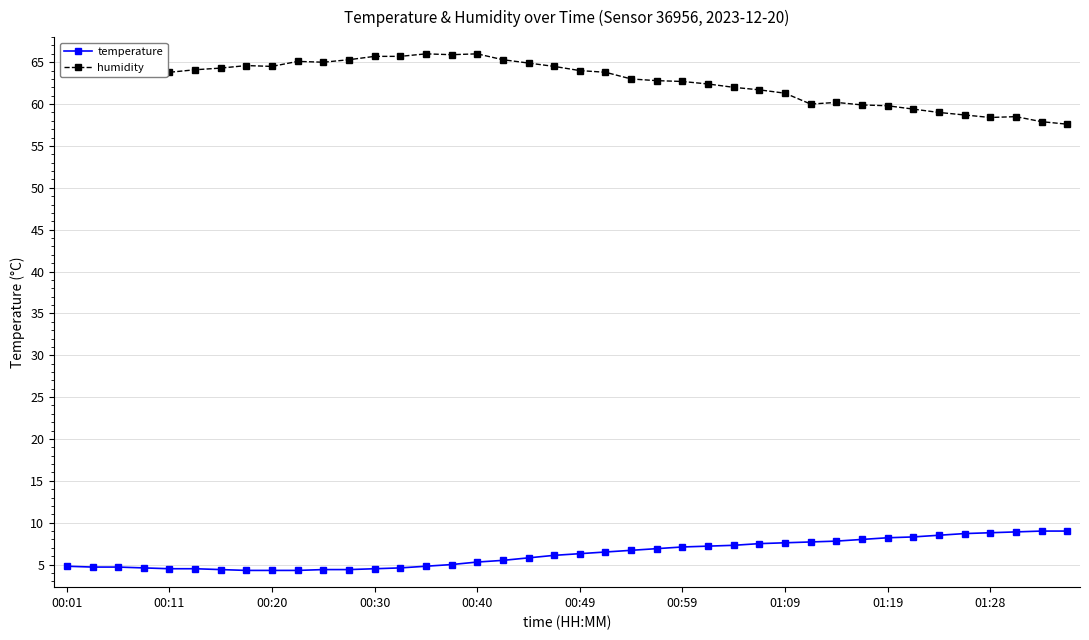

True or false: humidity has more than 1 points higher than both neighbors.

True